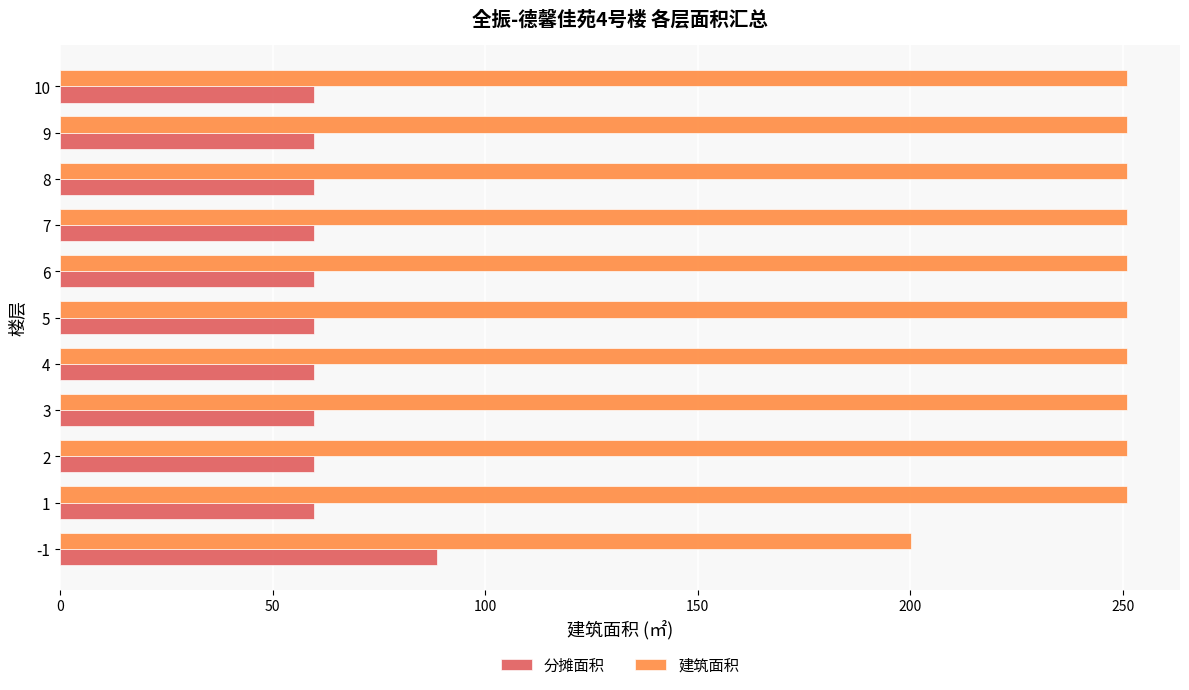

What is the sum of the 建筑面积 values at 8 and 7?

501.8